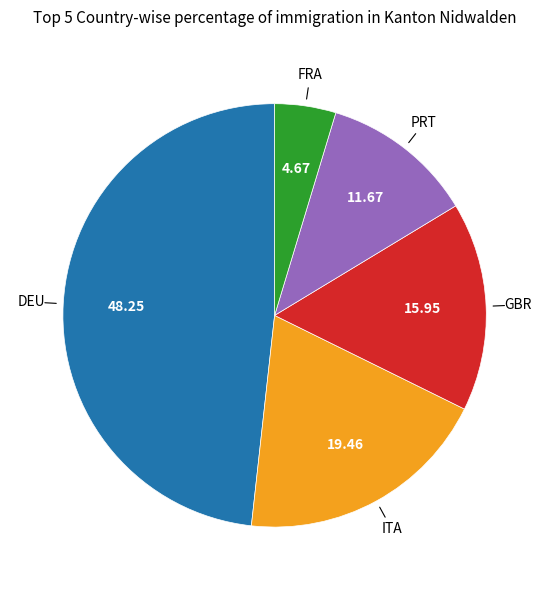

Does any single category account for the majority?

No